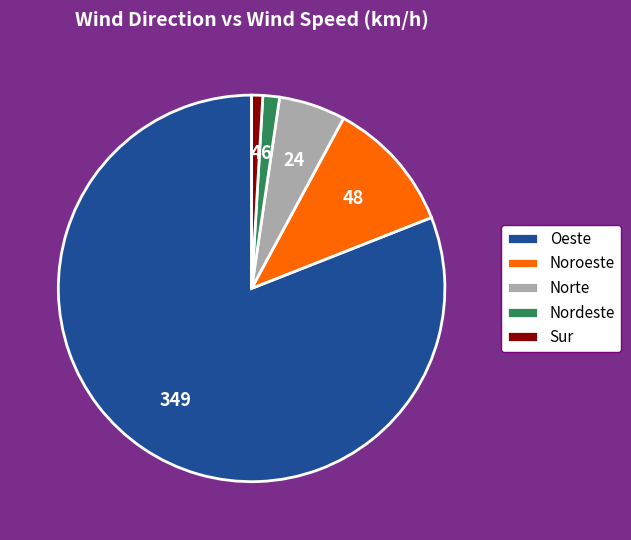

Do Norte and Nordeste together represent more than half of the pie?

No